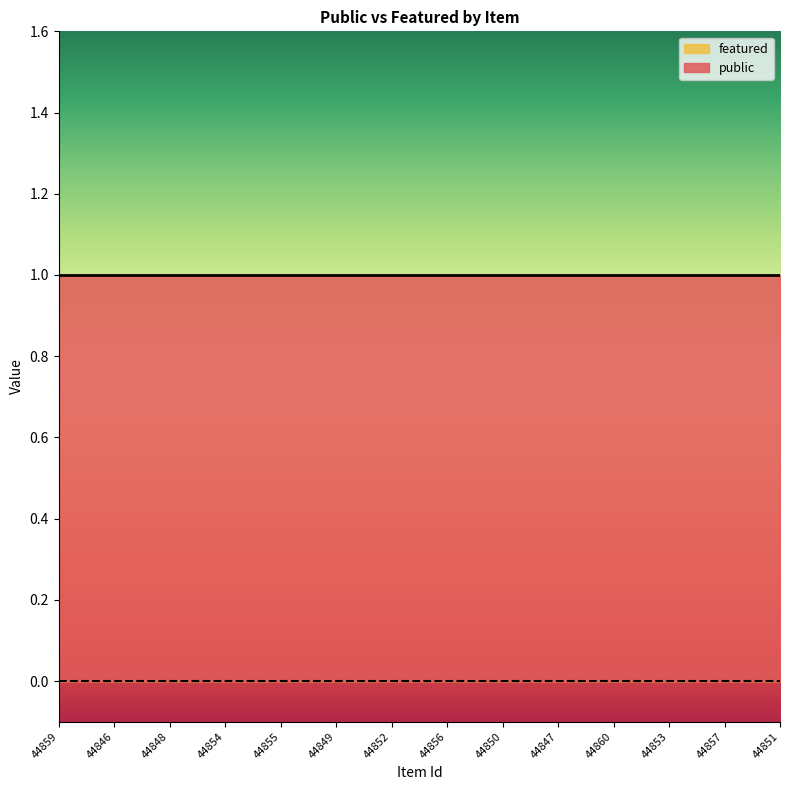

Count the number of data series in this chart.

2